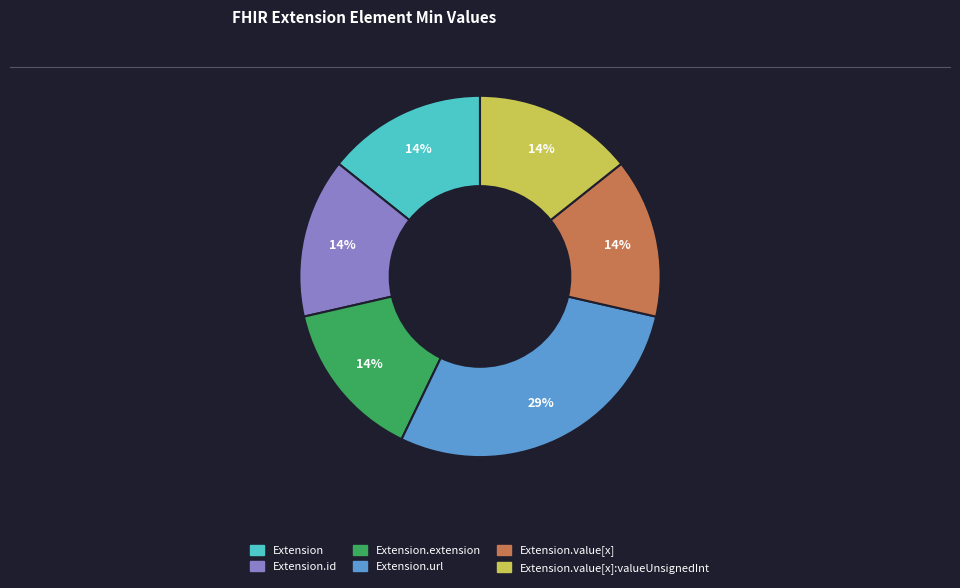

To the nearest percent, what is the average slice percentage?

17%